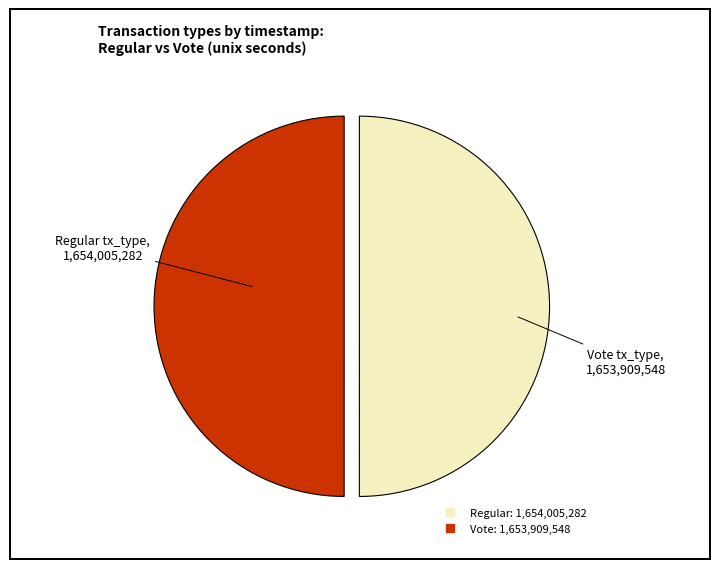

Combined, do Regular and Vote account for over 50%?

Yes